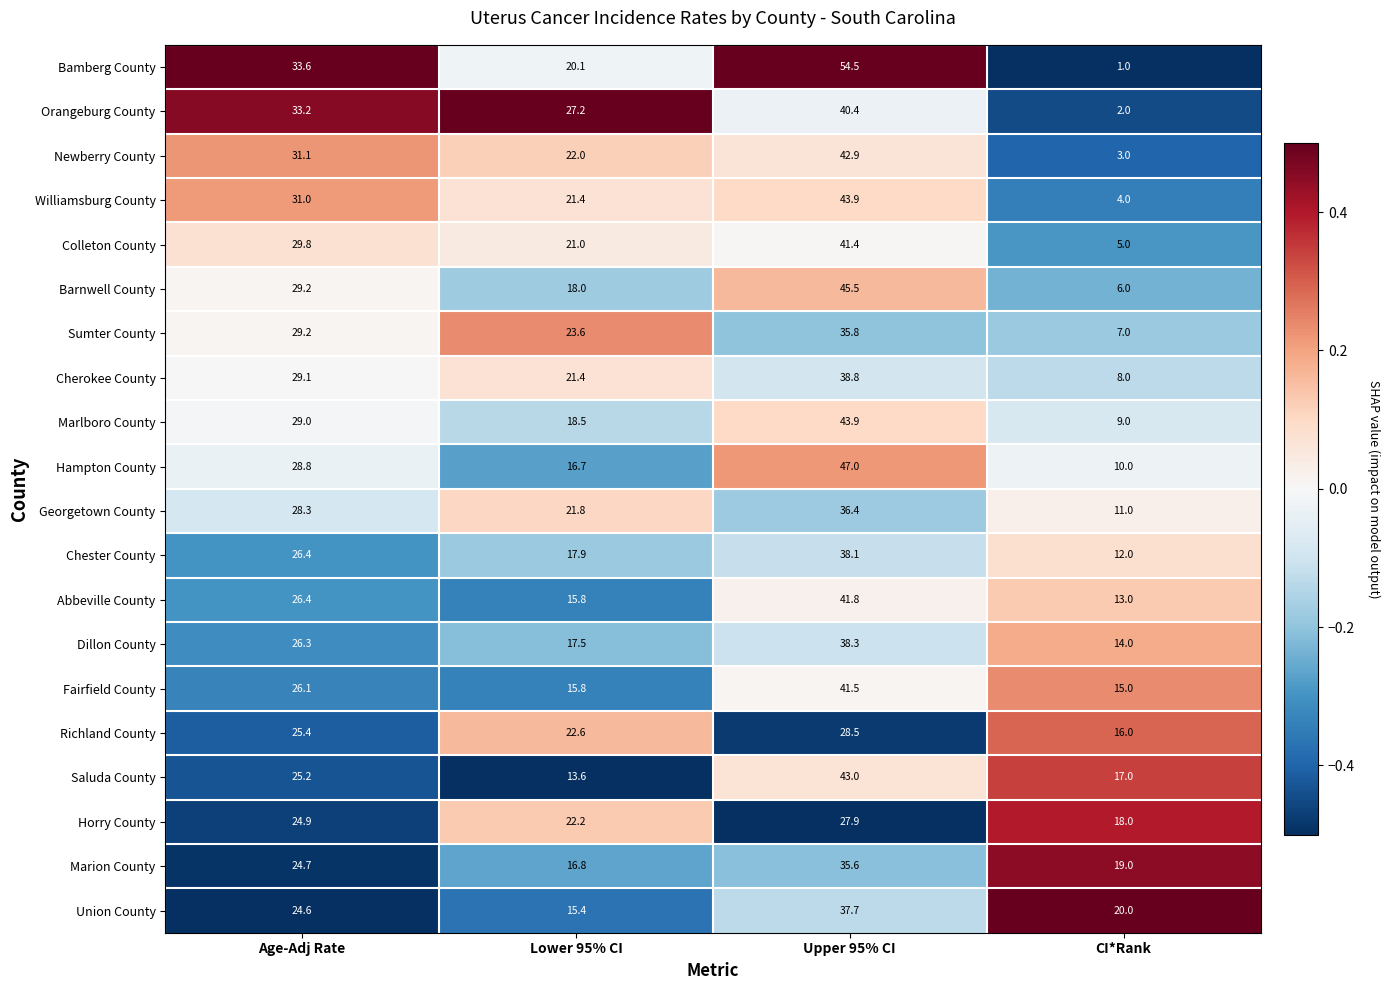

Is the value of Horry County at Age-Adj Rate greater than the value of Fairfield County at Age-Adj Rate?

No